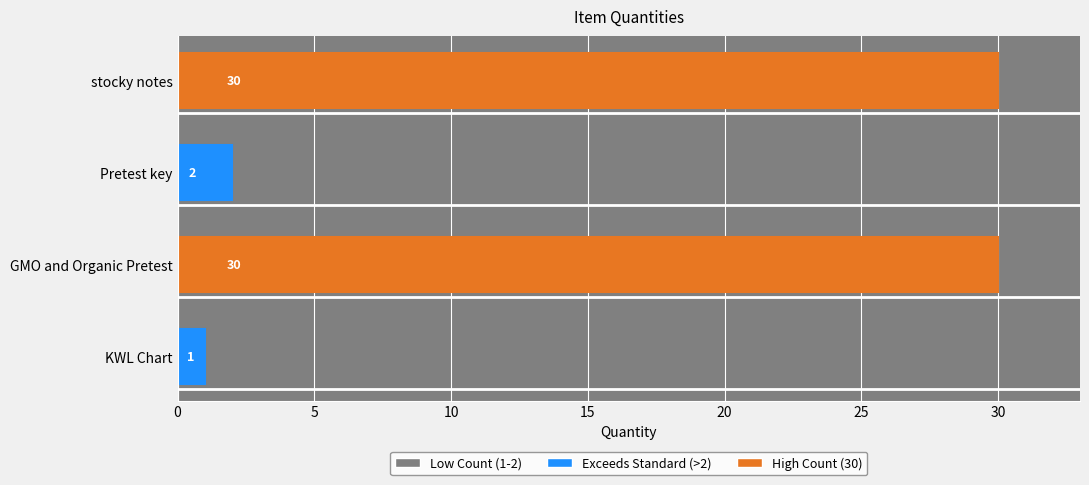

Reading top to bottom, list all the values displayed in this chart.

stocky notes=30	Pretest key=2	GMO and Organic Pretest=30	KWL Chart=1